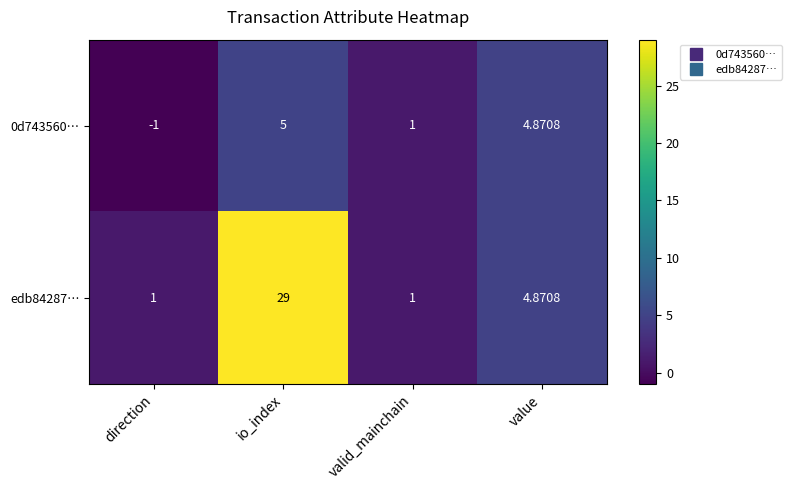

Where does the 0d743560… series first go above 4?

io_index